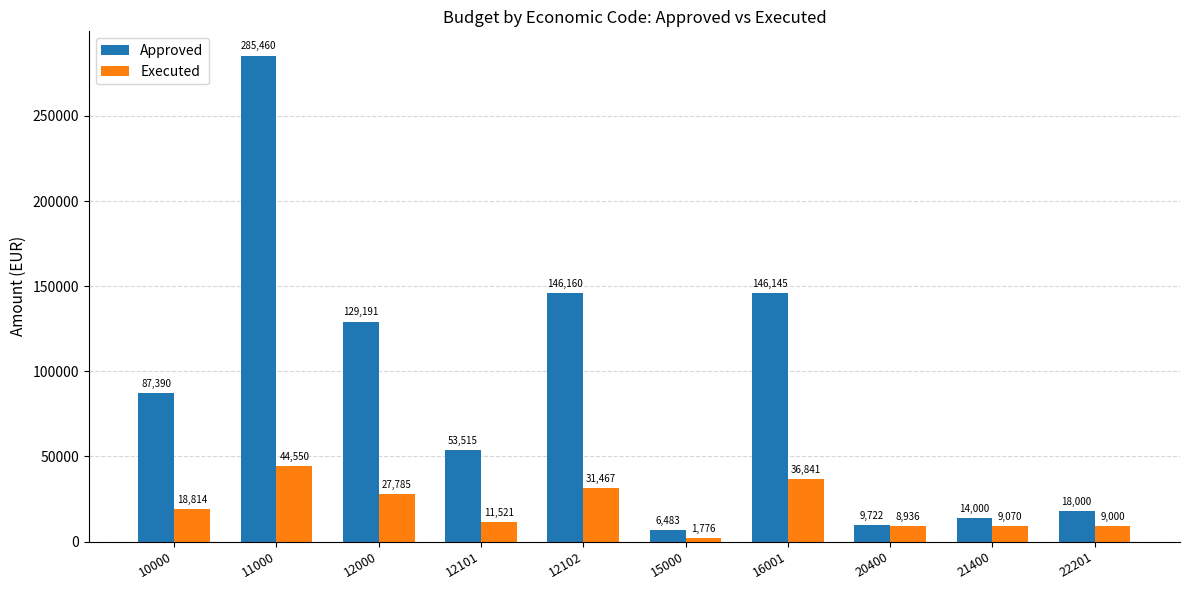

What is the difference between the Approved values at 12101 and 22201?

35515.0